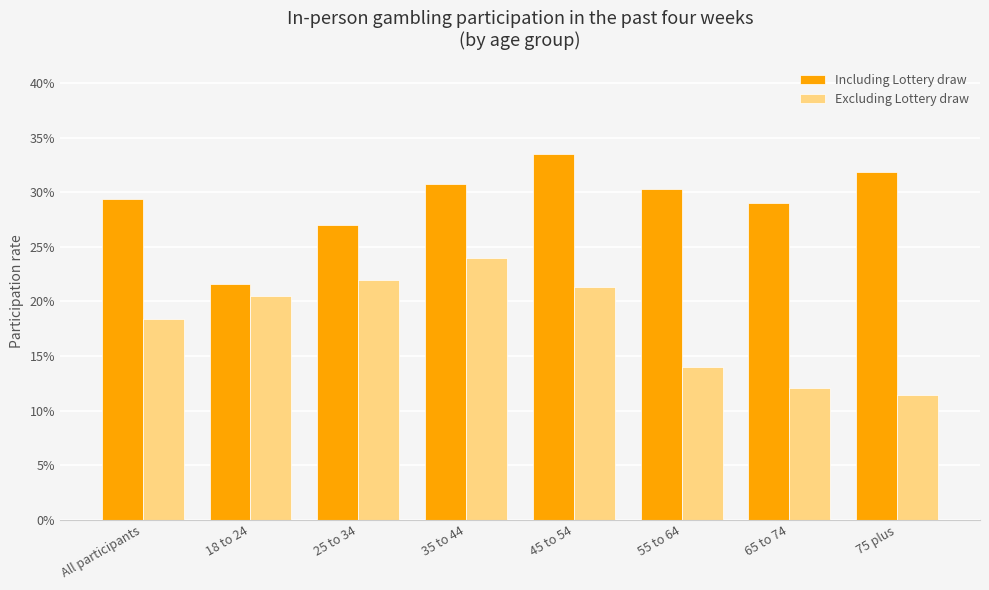

What position from the right is 55 to 64?

3